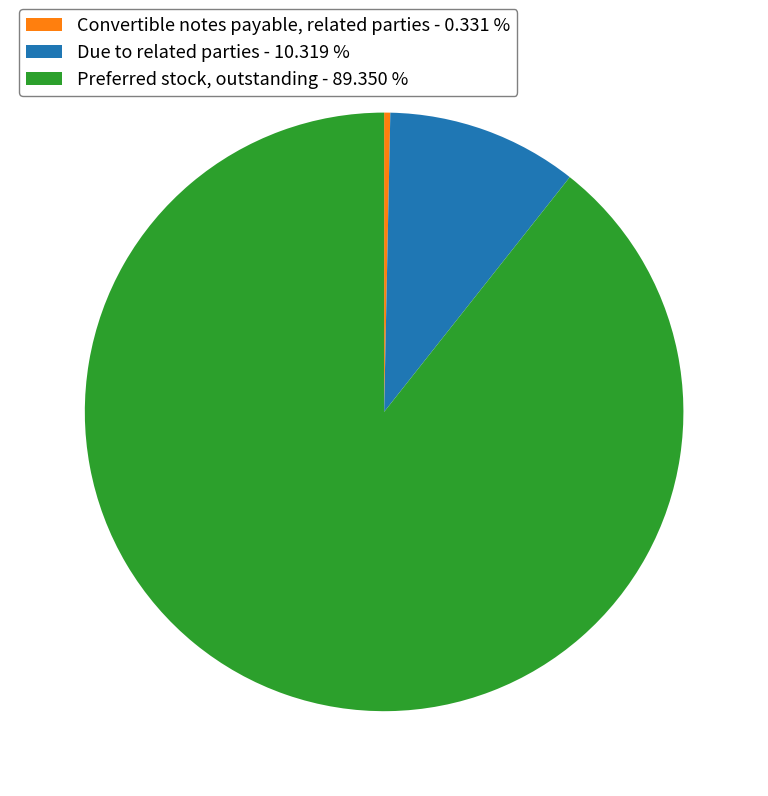

Combined, do Due to related parties - 10.319 % and Convertible notes payable, related parties - 0.331 % account for over 50%?

No